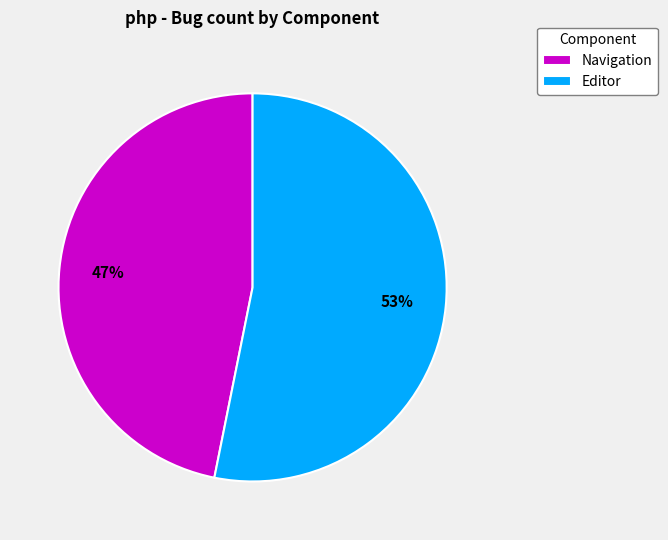

How many slices are in this pie chart?

2